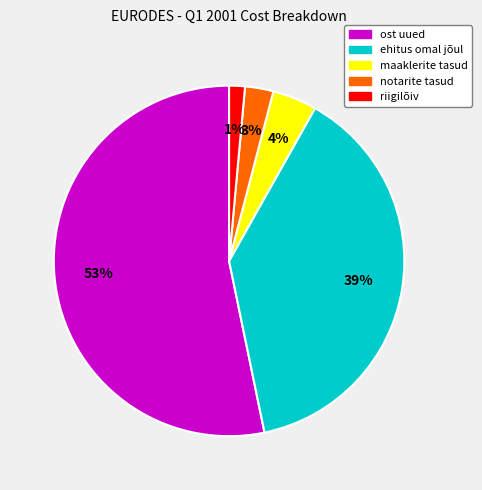

Rank the categories by value from highest to lowest.

ost uued, ehitus omal jõul, maaklerite tasud, notarite tasud, riigilõiv